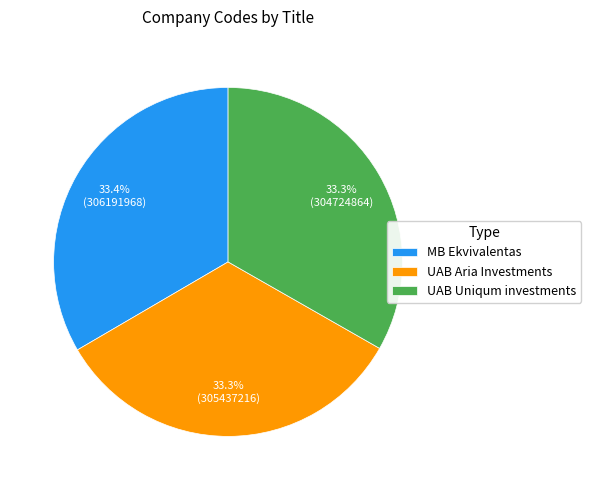

Count the number of slices in the pie.

3